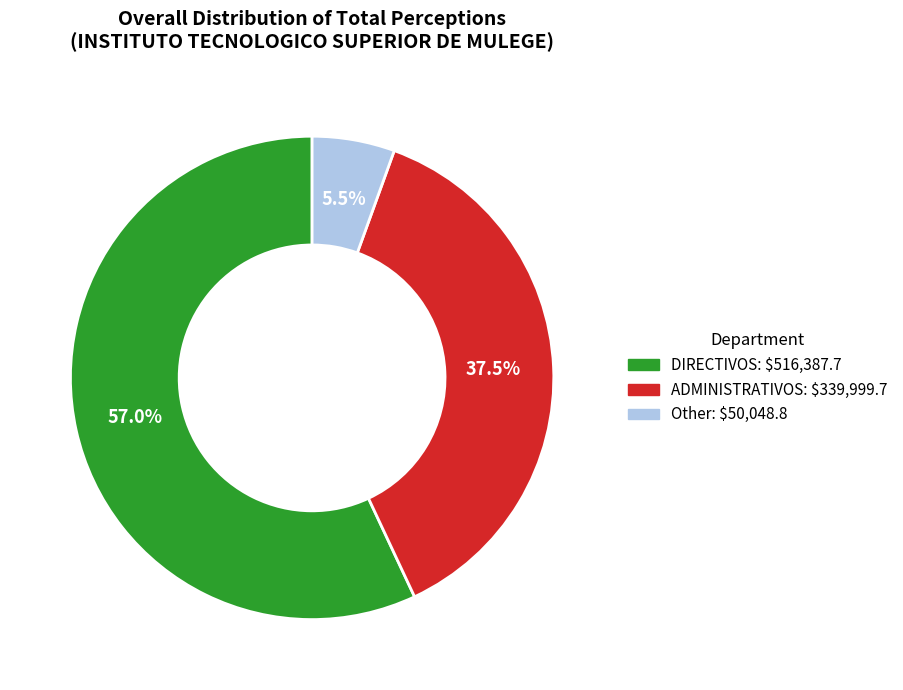

Between Other and ADMINISTRATIVOS, which is larger?

ADMINISTRATIVOS